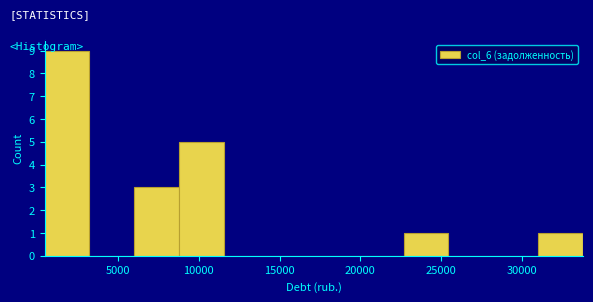

Which range on the x-axis has the tallest bar?

500 to 3000